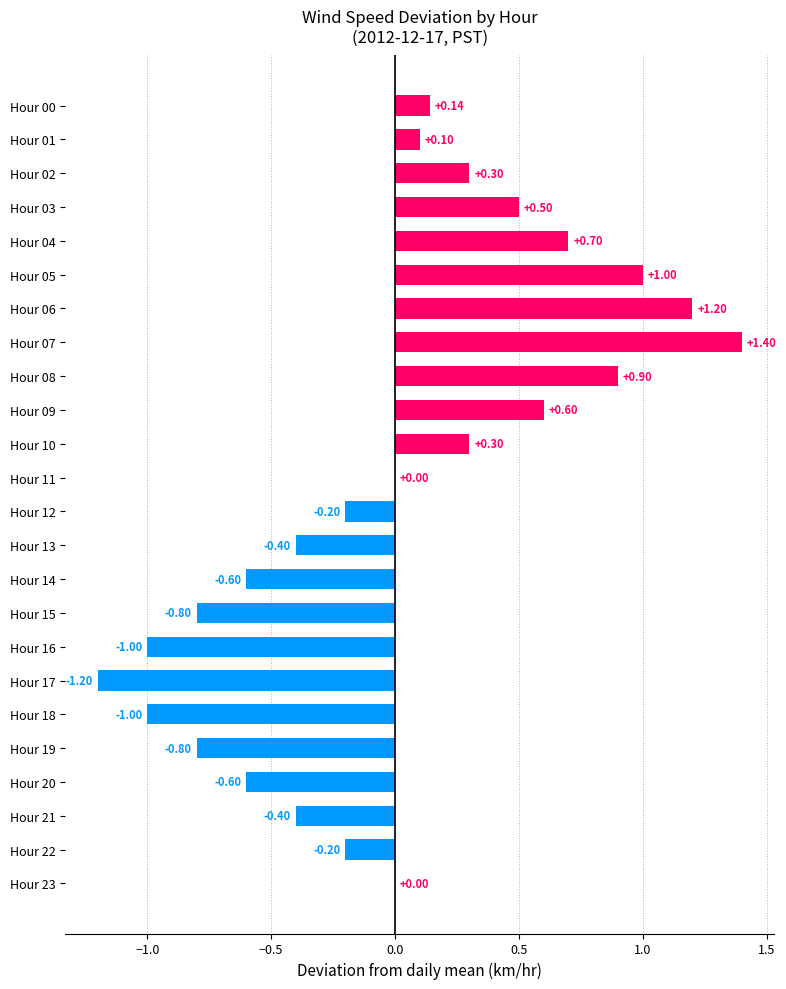

What is the sum of the values at Hour 00 and Hour 04?

0.8